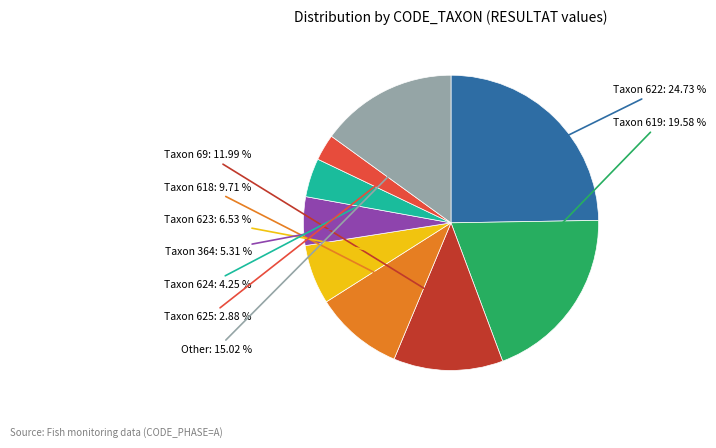

Rank the categories by value from lowest to highest.

Taxon 625, Taxon 624, Taxon 364, Taxon 623, Taxon 618, Taxon 69, Other, Taxon 619, Taxon 622